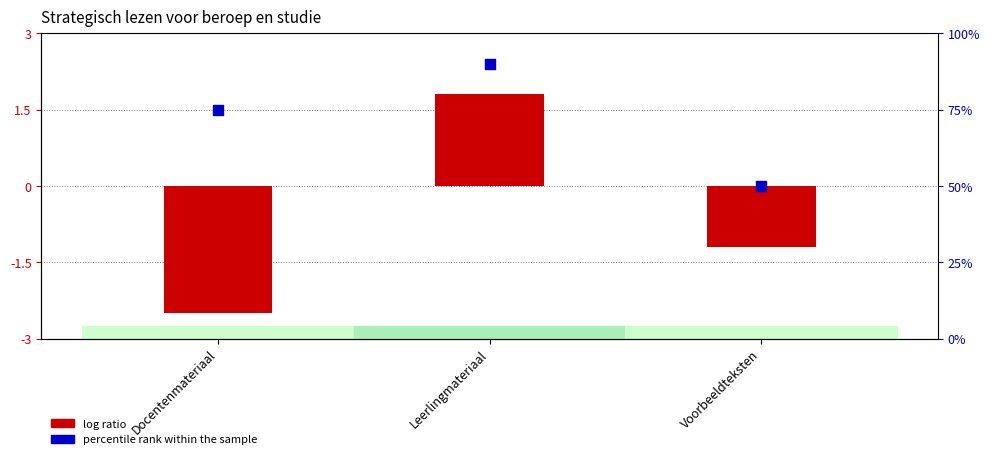

At which category is the sum across all series the highest?

Leerlingmateriaal